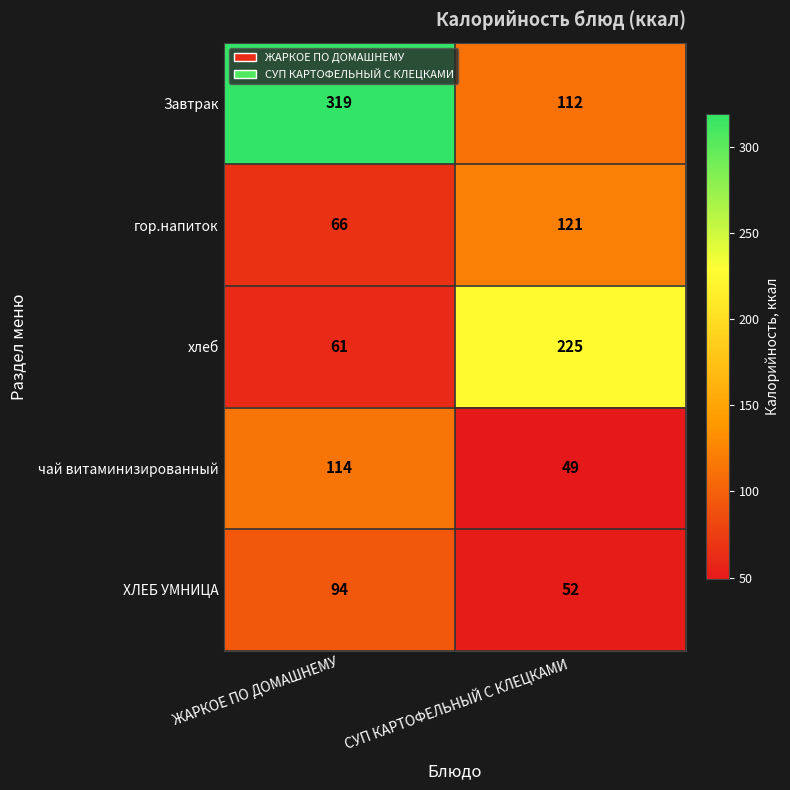

Reading left to right, list all the values displayed in this chart.

Завтрак: 319	112
гор.напиток: 66	121
хлеб: 61	225
чай витаминизированный: 114	49
ХЛЕБ УМНИЦА: 94	52